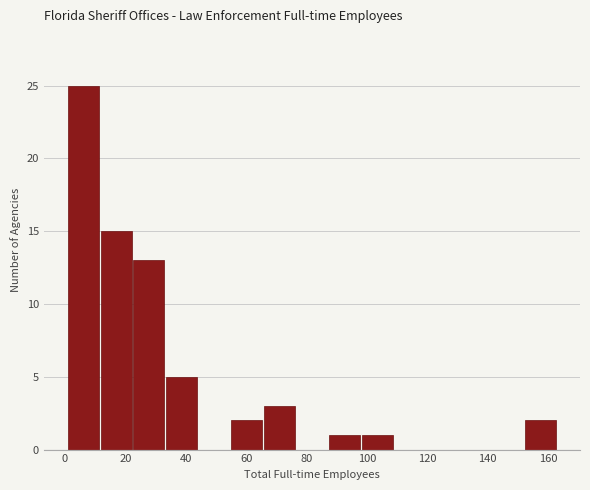

What is the height of the bar covering 11.8 to 22.6 on the x-axis? Neither the bar edges nor the heights are printed on the chart, so give them approximately, as read against the axes.

15